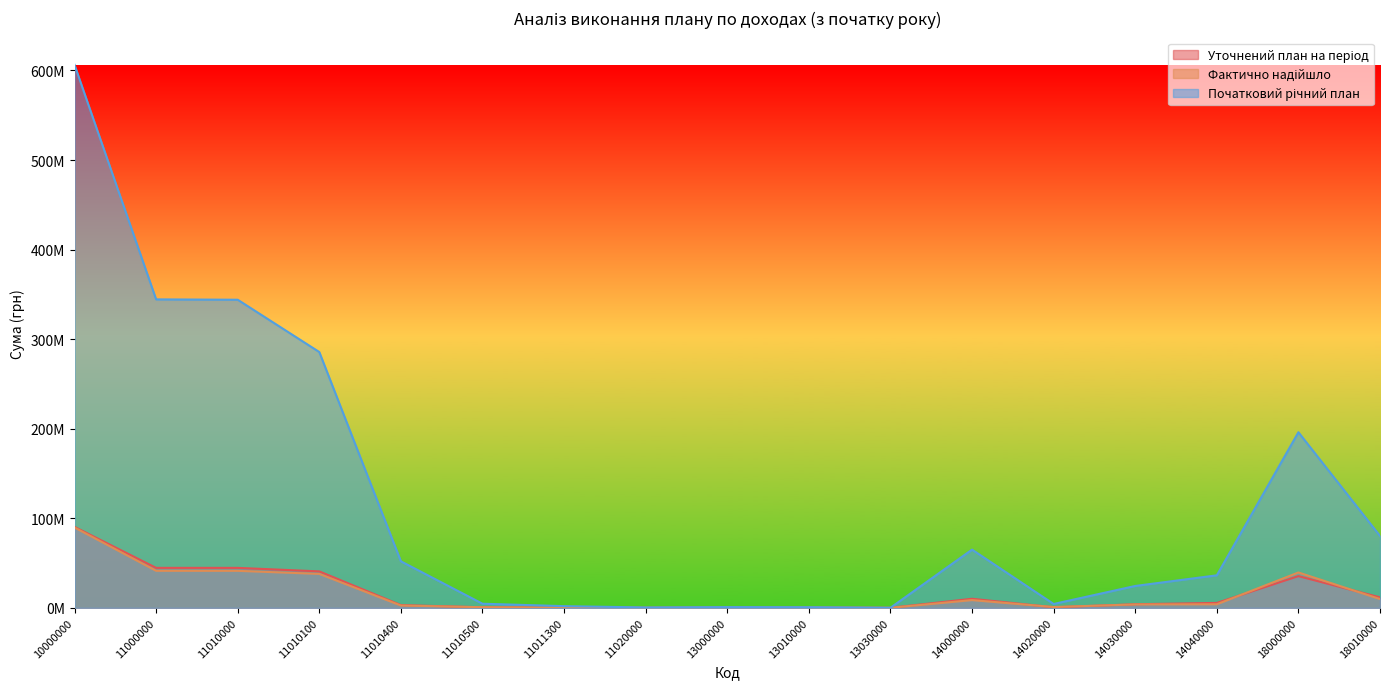

What is the spread (max minus min) of values at 11010500?

3988200.0